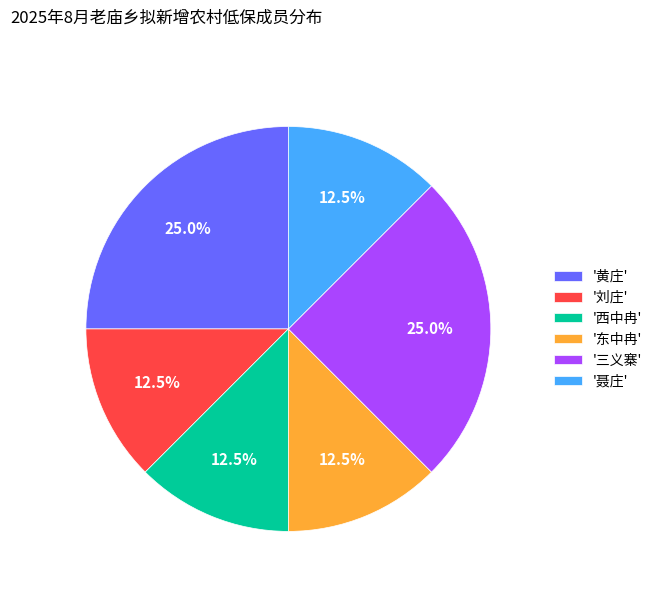

Is '三义寨' the majority of the pie?

No